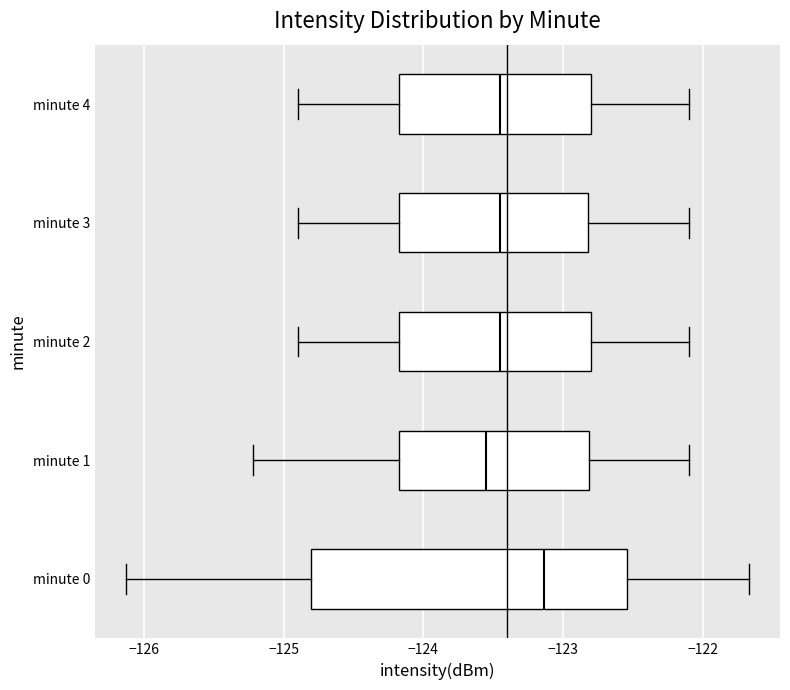

Reading bottom to top, read every box against the x-axis: the position of its median line, the range the box covers, and the ends of its whiskers. The values are not printed on the chart, so give them approximately, as read against the axis.

minute 0: median -123.1, box -124.8 to -122.5, whiskers -126.1 to -121.7
minute 1: median -123.5, box -124.2 to -122.8, whiskers -125.2 to -122.1
minute 2: median -123.4, box -124.2 to -122.8, whiskers -124.9 to -122.1
minute 3: median -123.4, box -124.2 to -122.8, whiskers -124.9 to -122.1
minute 4: median -123.4, box -124.2 to -122.8, whiskers -124.9 to -122.1